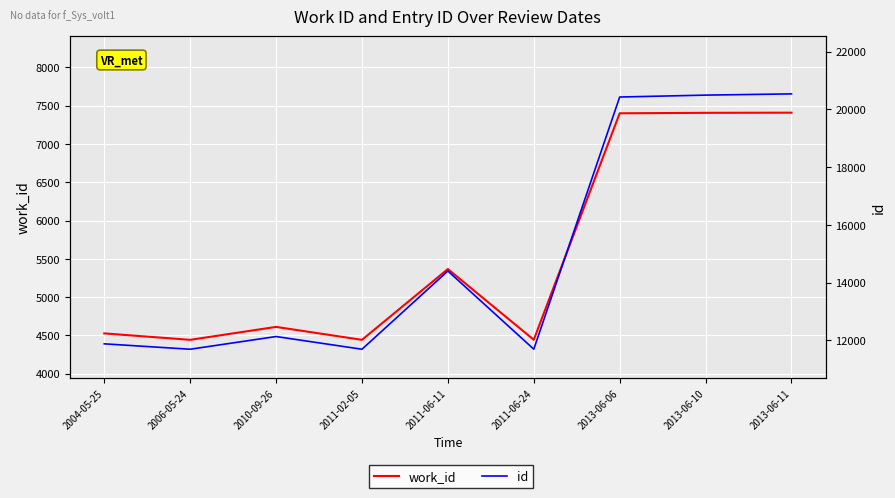

True or false: id and work_id intersect in this chart.

False